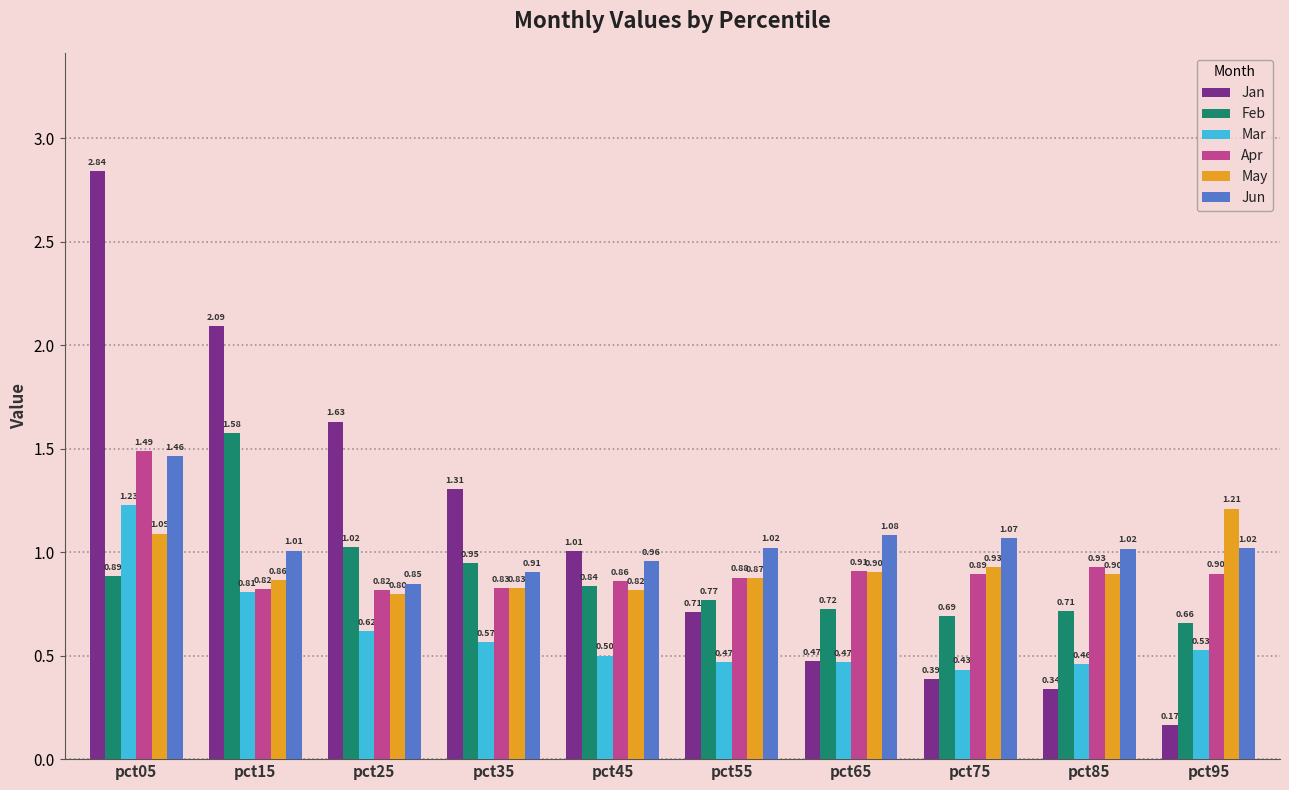

At which label does Apr reach its peak?

pct05